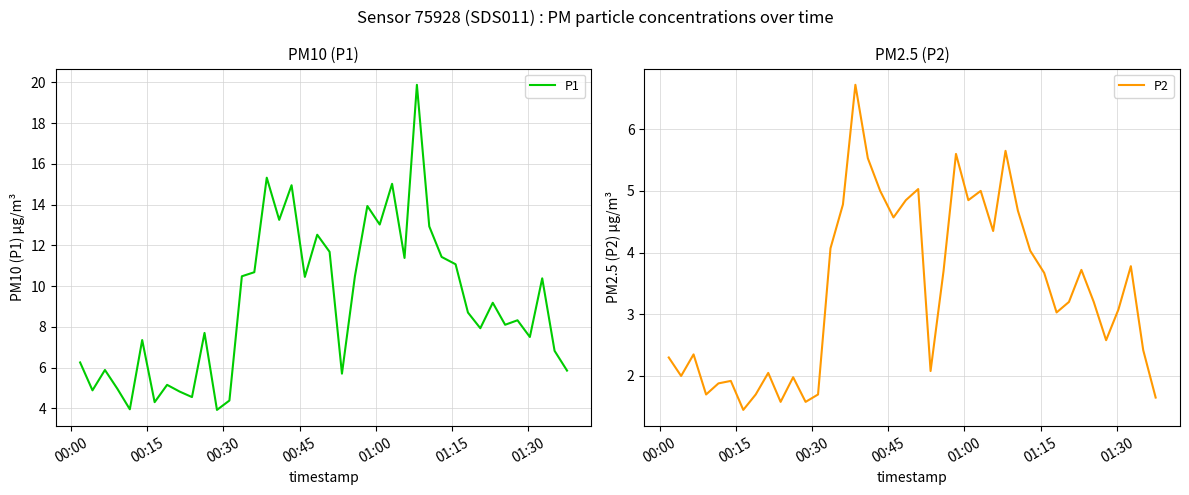

At how many categories does at least one series exceed 2?

40